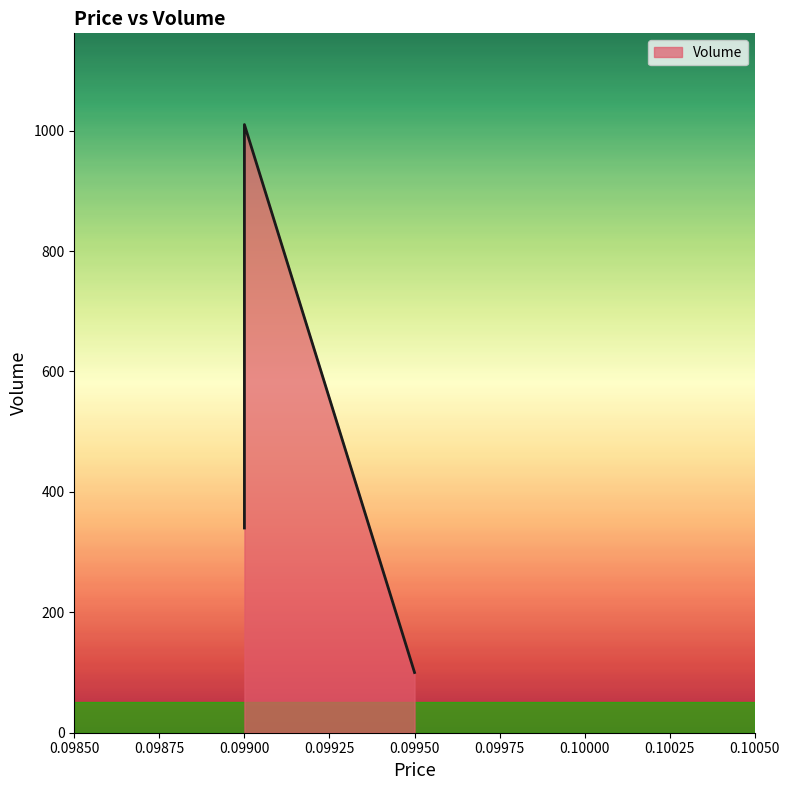

List the labels in order of value, largest first.

0.099, 0.099, 0.0995